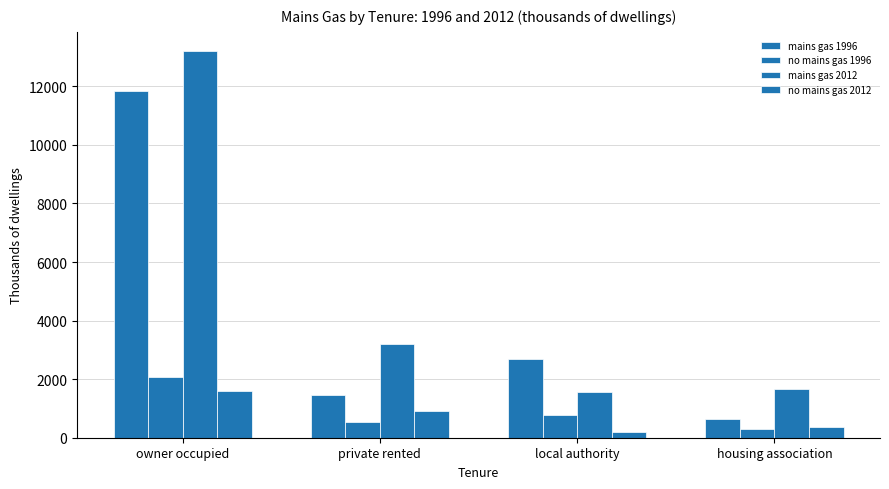

How many data points in mains gas 2012 are above 3195?

2